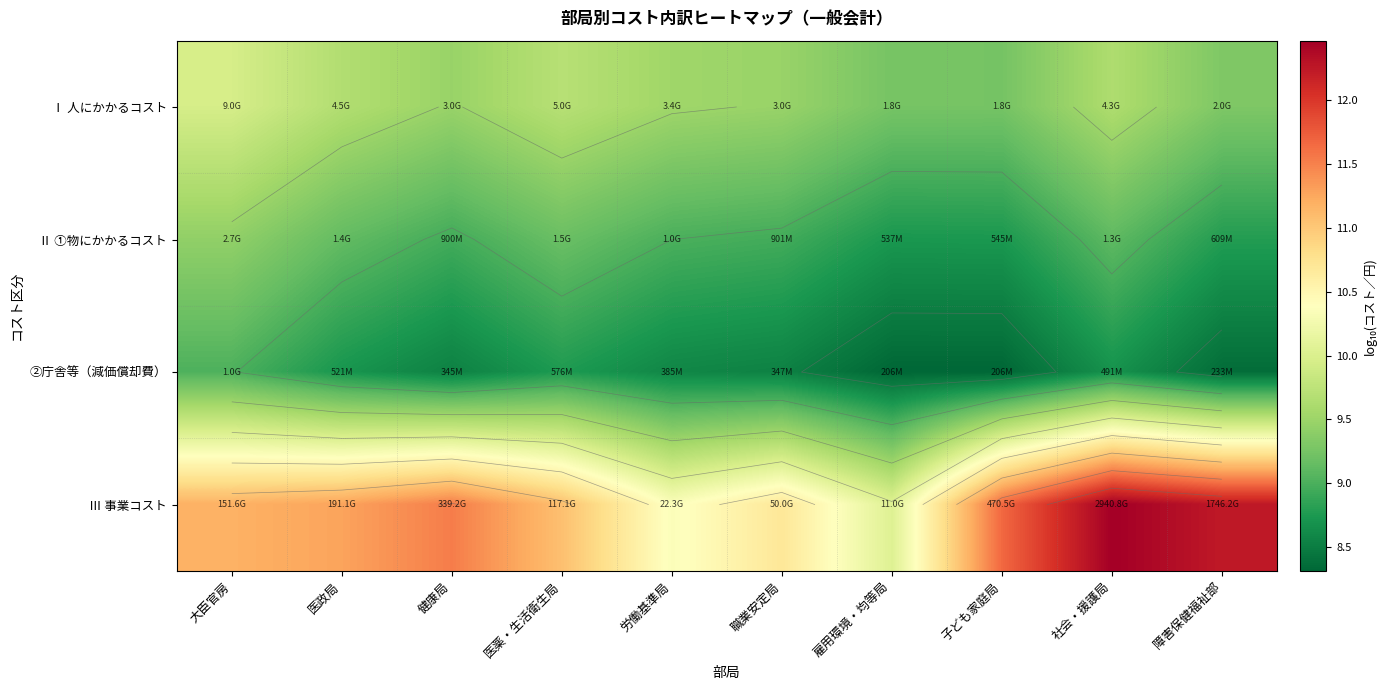

What is the minimum value for Ⅲ 事業コスト?

10.0